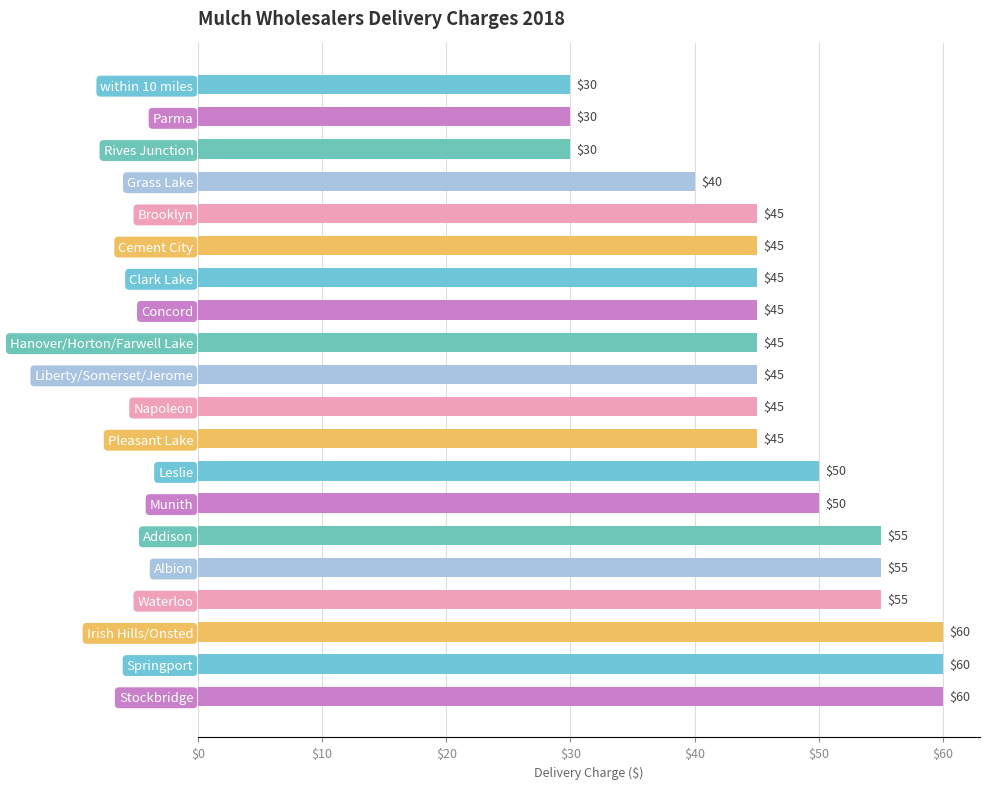

How many categories are shown in the chart?

20